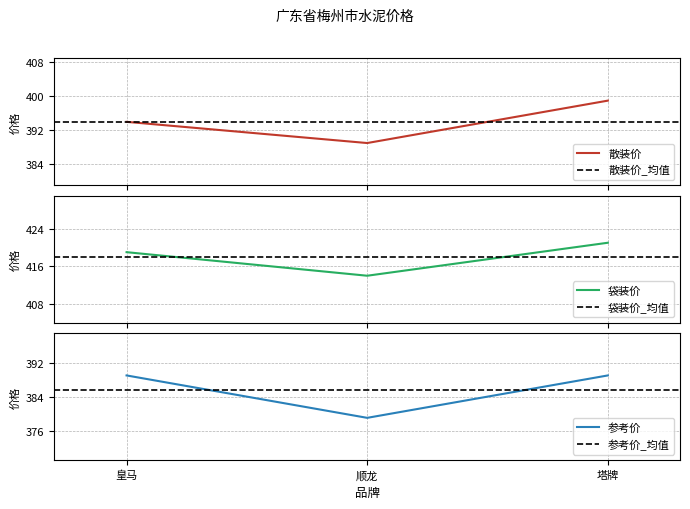

How many series are shown in this chart?

3